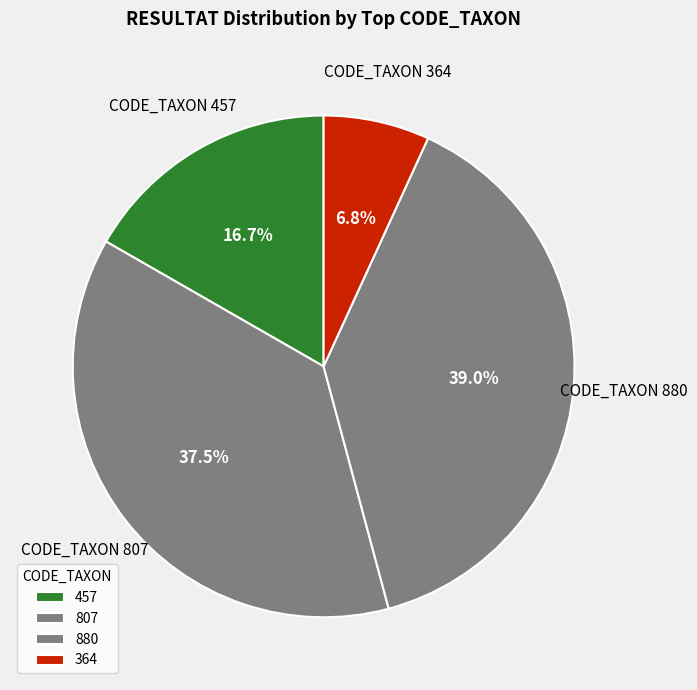

Does 880 account for over 50% of the chart?

No